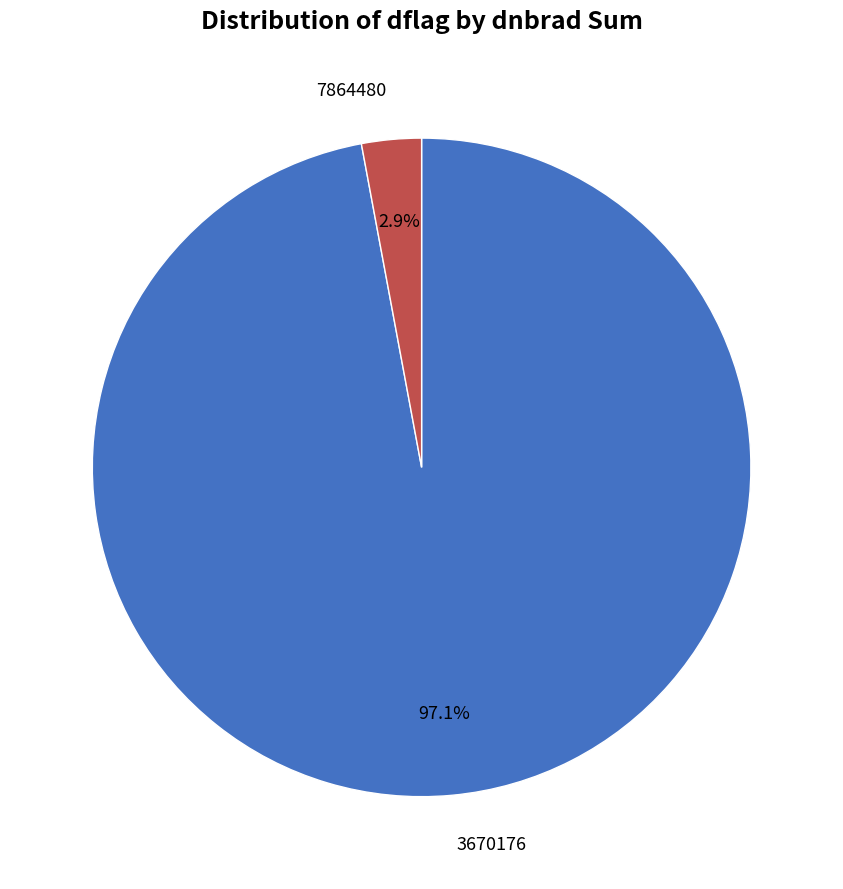

Is there a majority slice in this chart?

Yes